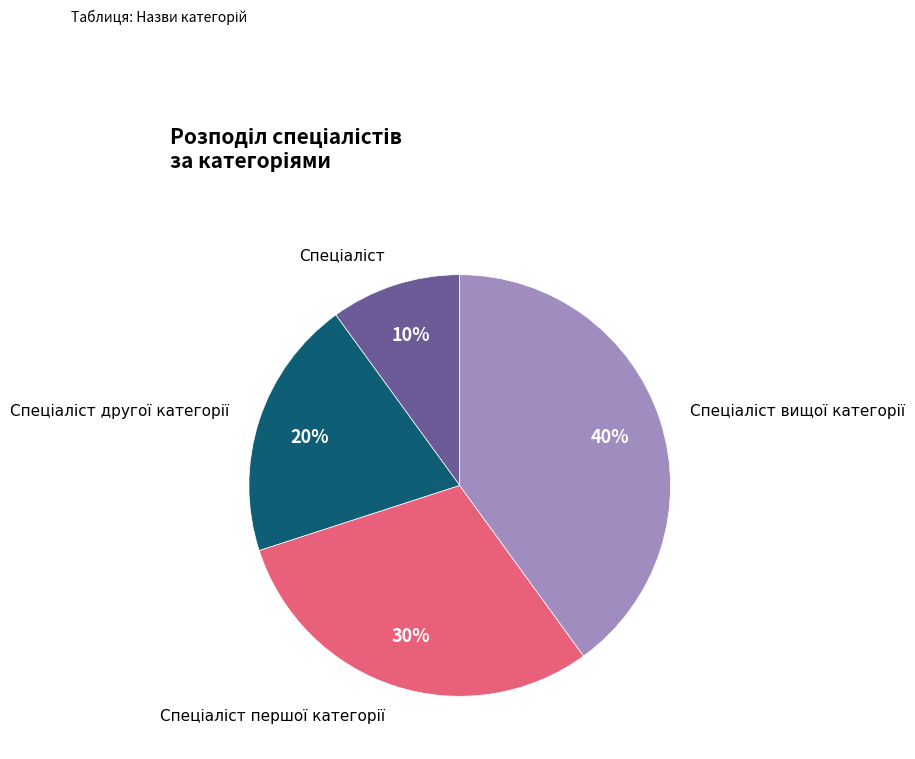

Is there any slice that represents more than half of the pie?

No